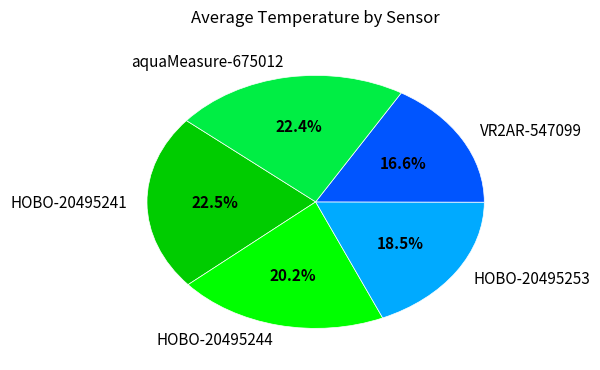

How many slices are in this pie chart?

5